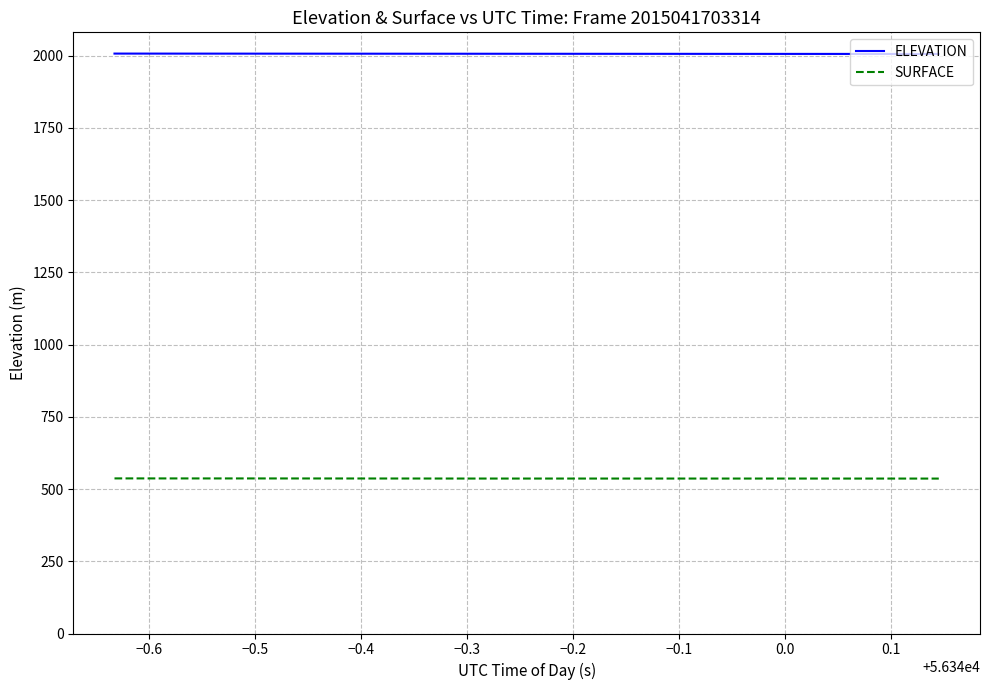

What is the smallest value displayed?

536.1